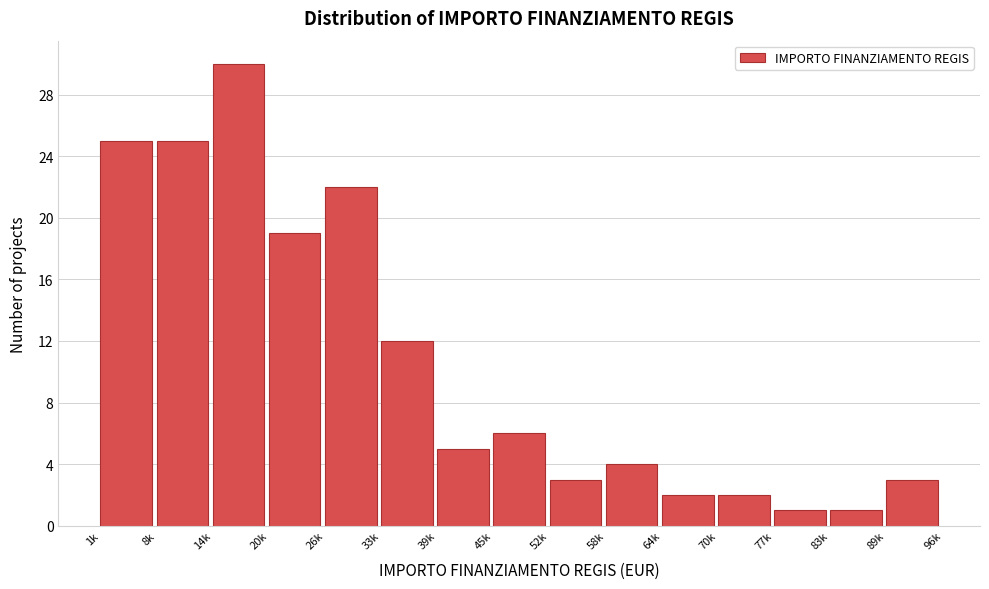

Reading left to right, list all the values displayed in this chart.

25	25	30	19	22	12	5	6	3	4	2	2	1	1	3